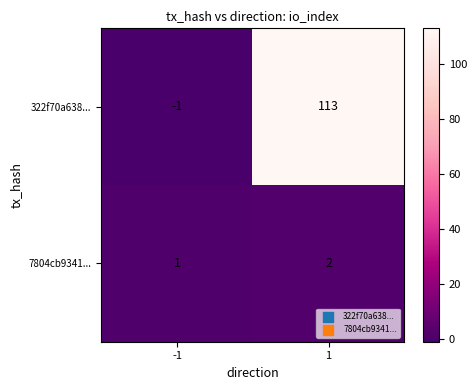

The value of 7804cb9341... at 1 is 2. True or false?

True